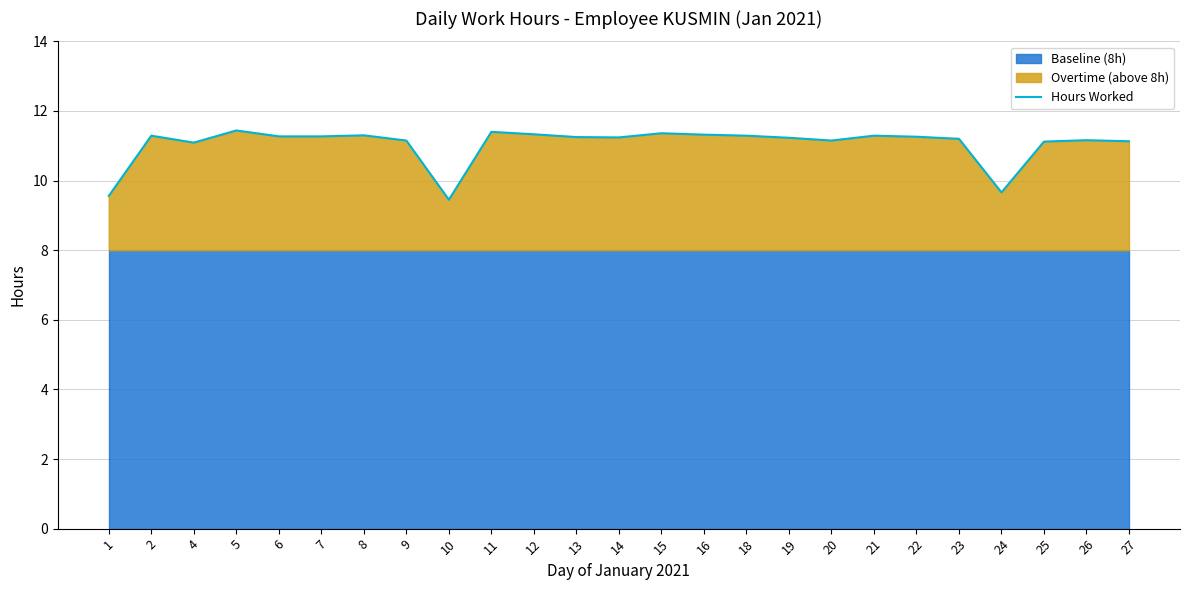

What is the difference between the maximum and minimum values?

2.0